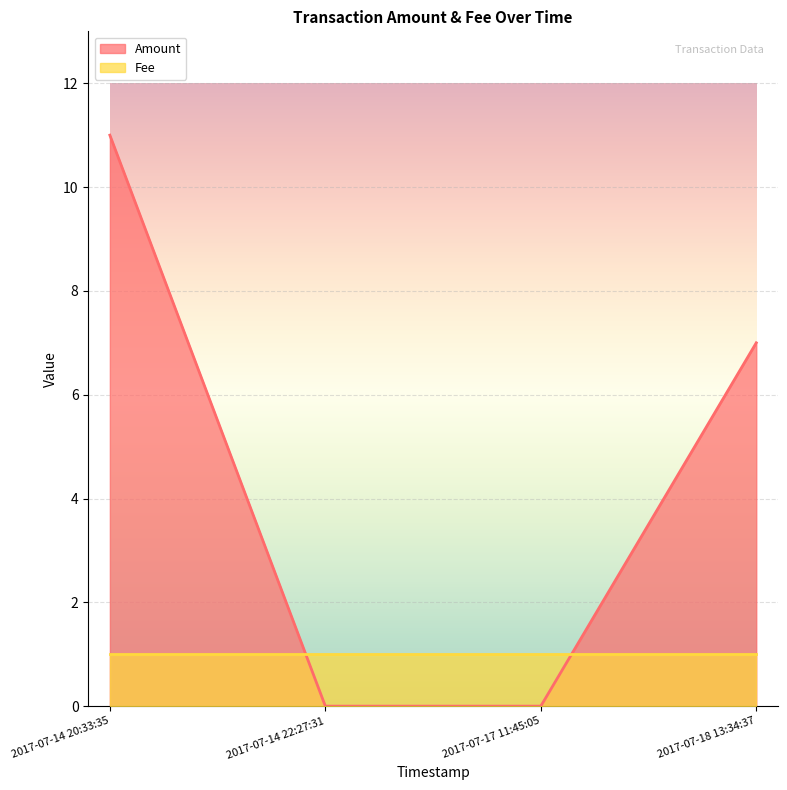

How many times do Fee and Amount cross each other?

2